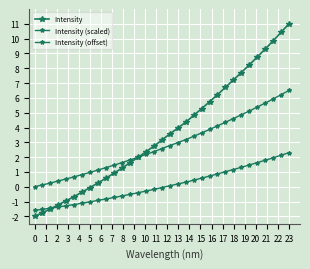

How many lines are shown in the chart?

3